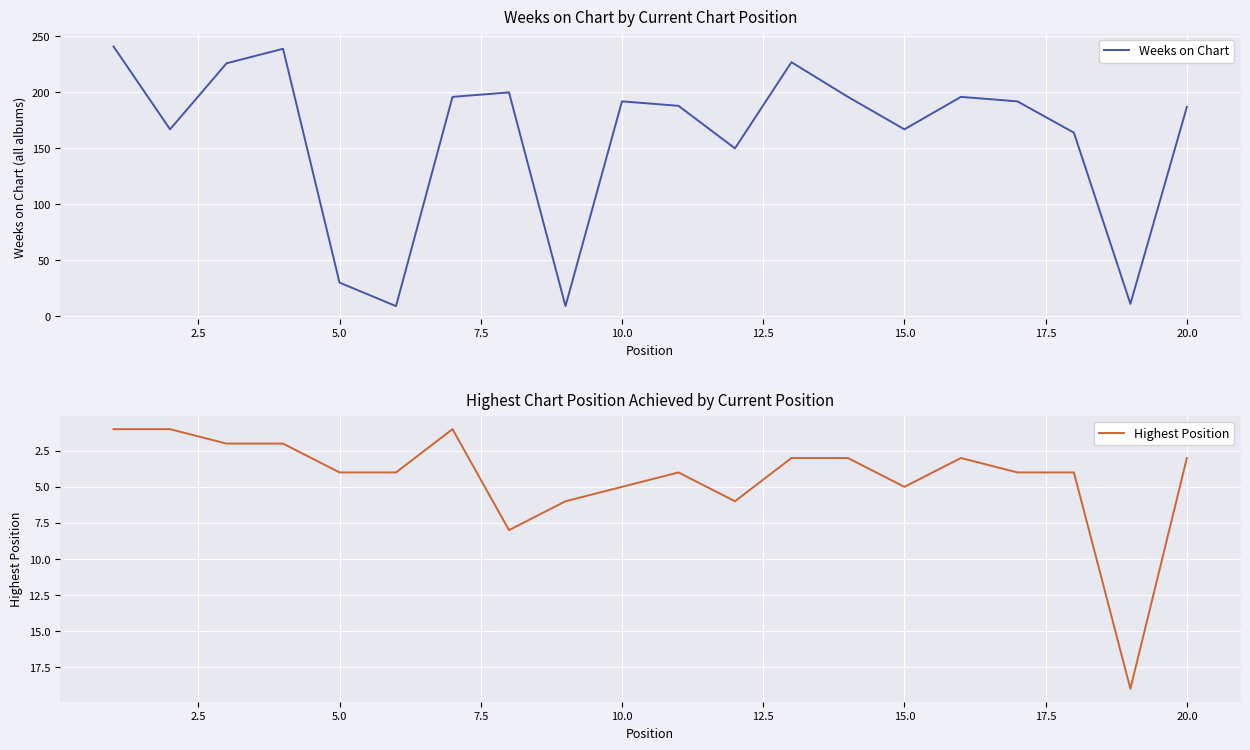

Is it true that Highest Position equals 1 at 20.0?

False